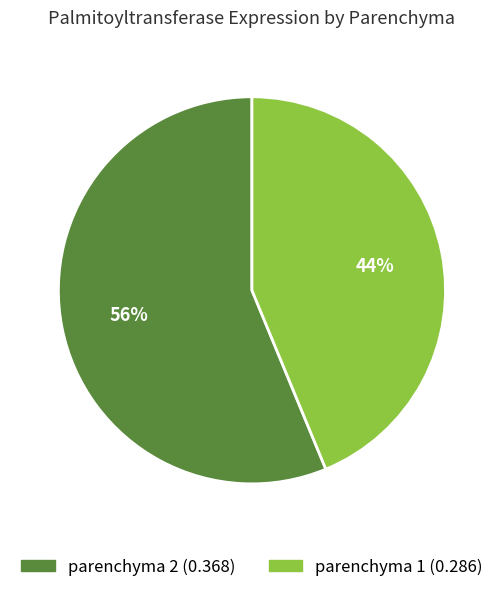

True or false: parenchyma 2 accounts for 56% of the total.

True